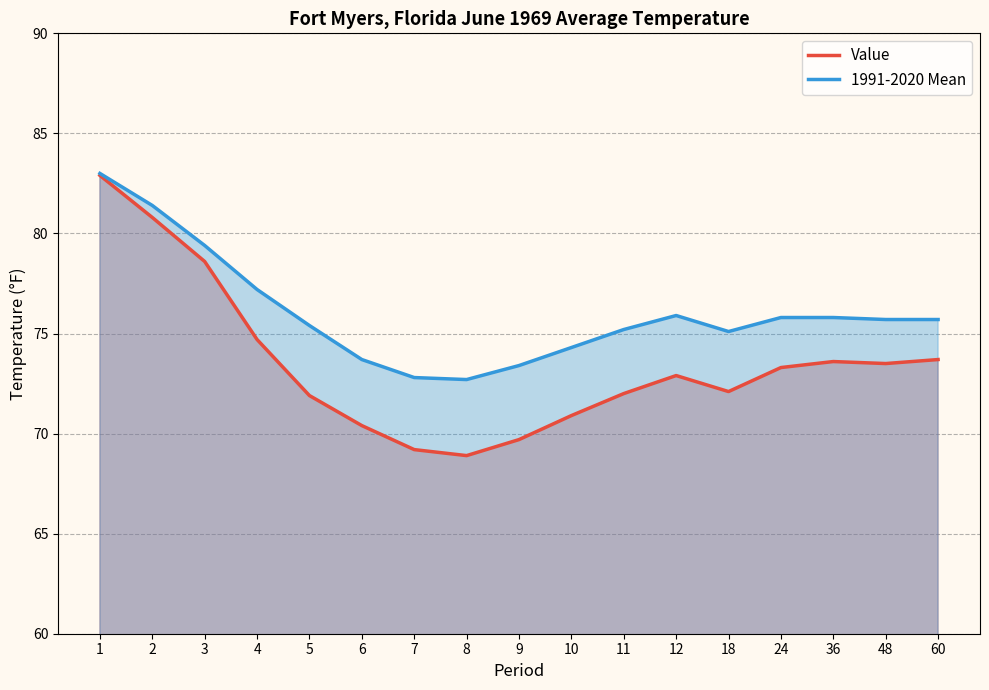

Which category has the lowest value across all series?

8